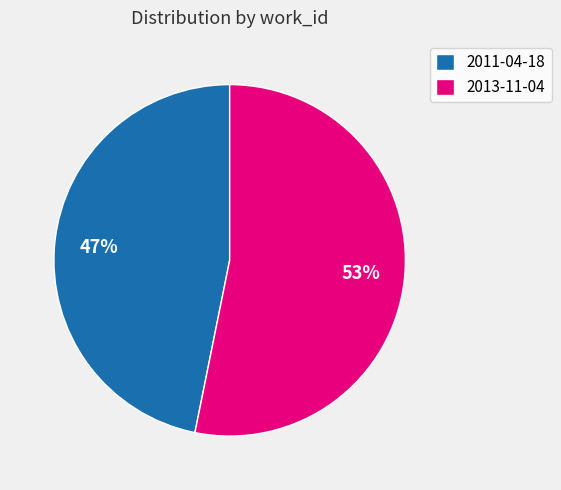

What percentage is the 2011-04-18 slice, to the nearest percent?

47%